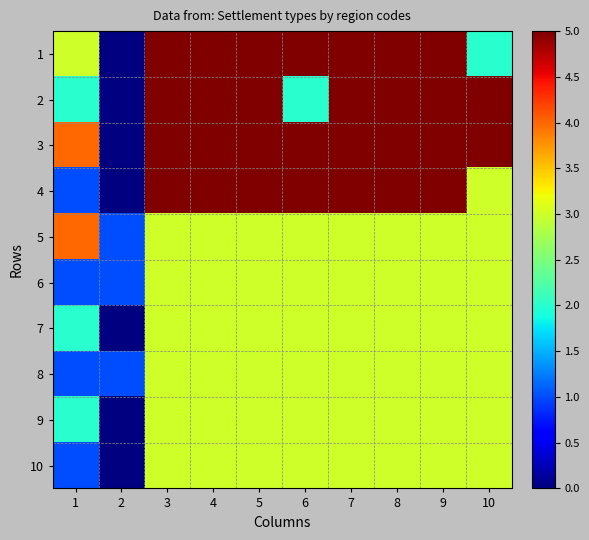

Reading left to right, list all the values displayed in this chart.

1: 1=3	2=0	3=5	4=5	5=5	6=5	7=5	8=5	9=5	10=2
2: 1=2	2=0	3=5	4=5	5=5	6=2	7=5	8=5	9=5	10=5
3: 1=4	2=0	3=5	4=5	5=5	6=5	7=5	8=5	9=5	10=5
4: 1=1	2=0	3=5	4=5	5=5	6=5	7=5	8=5	9=5	10=3
5: 1=4	2=1	3=3	4=3	5=3	6=3	7=3	8=3	9=3	10=3
6: 1=1	2=1	3=3	4=3	5=3	6=3	7=3	8=3	9=3	10=3
7: 1=2	2=0	3=3	4=3	5=3	6=3	7=3	8=3	9=3	10=3
8: 1=1	2=1	3=3	4=3	5=3	6=3	7=3	8=3	9=3	10=3
9: 1=2	2=0	3=3	4=3	5=3	6=3	7=3	8=3	9=3	10=3
10: 1=1	2=0	3=3	4=3	5=3	6=3	7=3	8=3	9=3	10=3